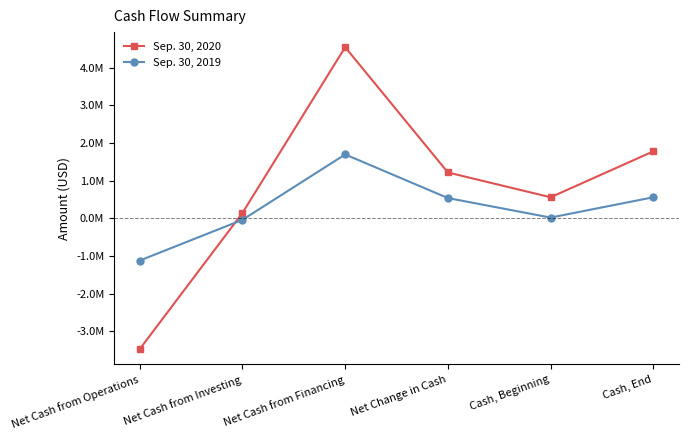

What are all the series names shown in the legend?

Sep. 30, 2020, Sep. 30, 2019